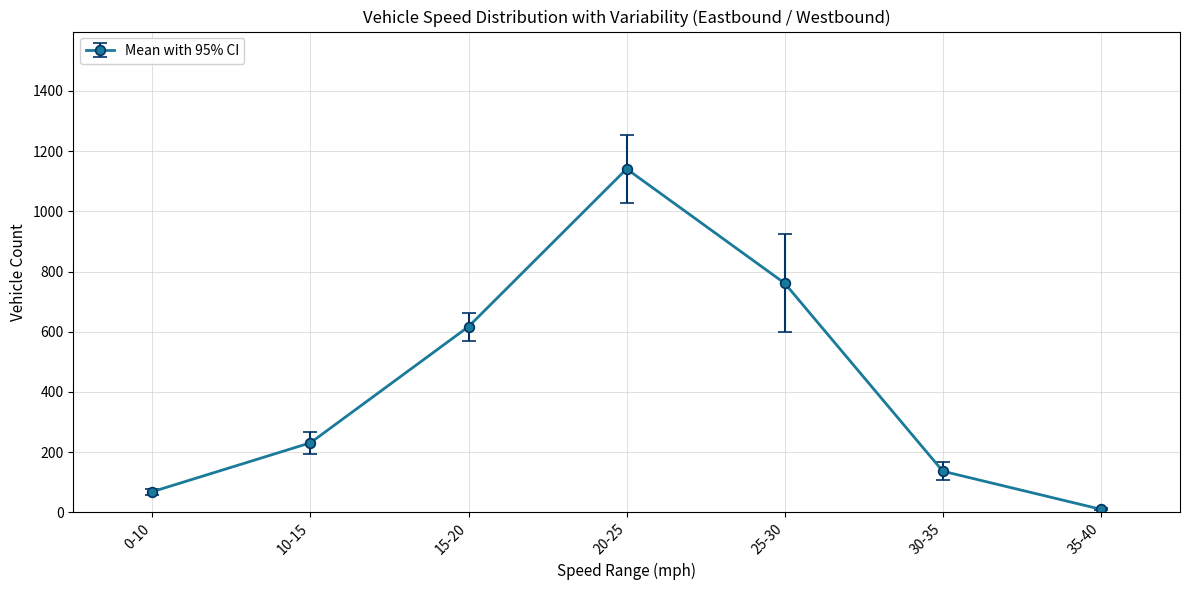

Between 20-25 and 25-30, which is larger?

20-25